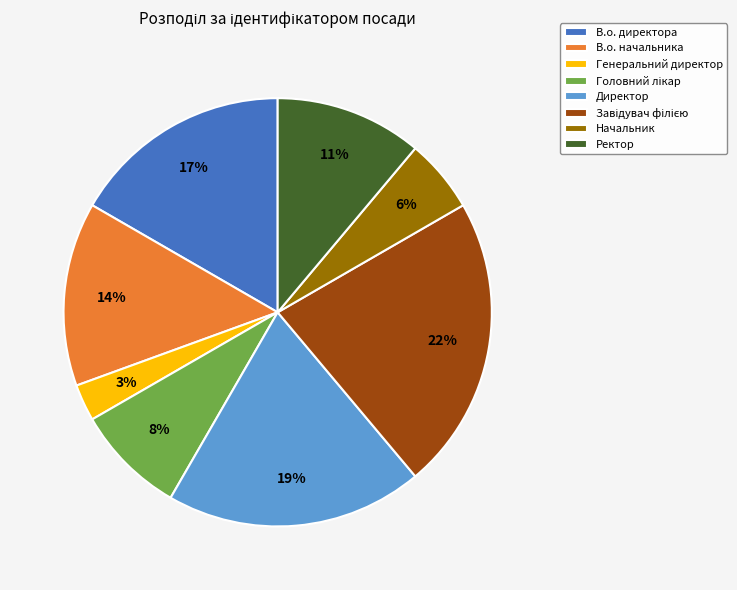

Is it true that Ректор is 5% of the pie?

False